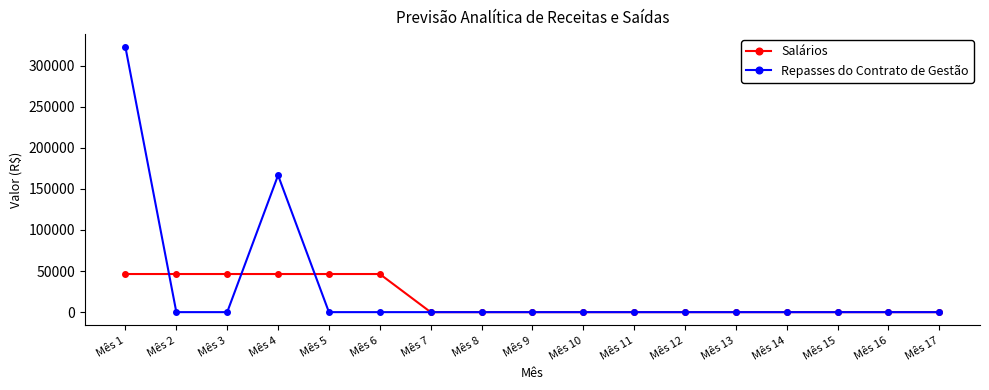

What is the difference between the second highest and minimum values in the Salários series?

46391.6